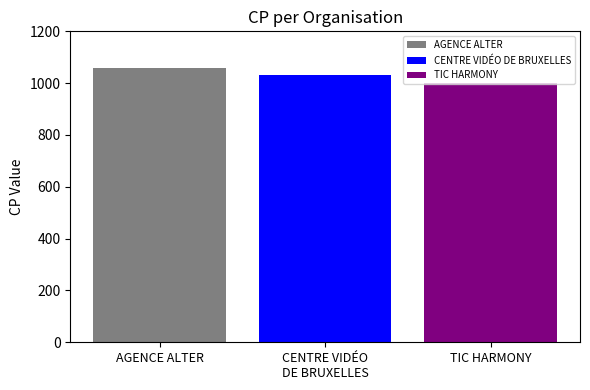

Which series has the largest range (max minus min)?

AGENCE ALTER